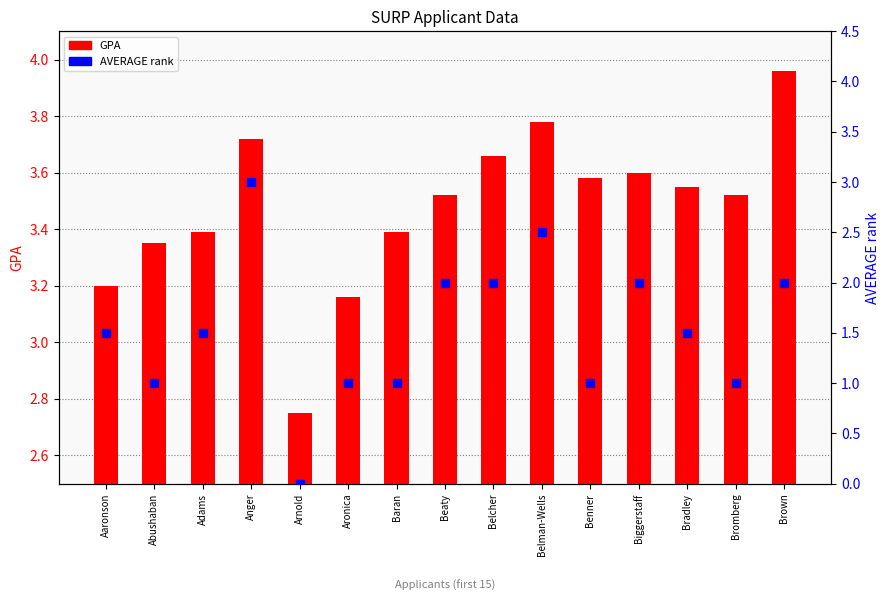

What are all the series names shown in the legend?

GPA, AVERAGE rank